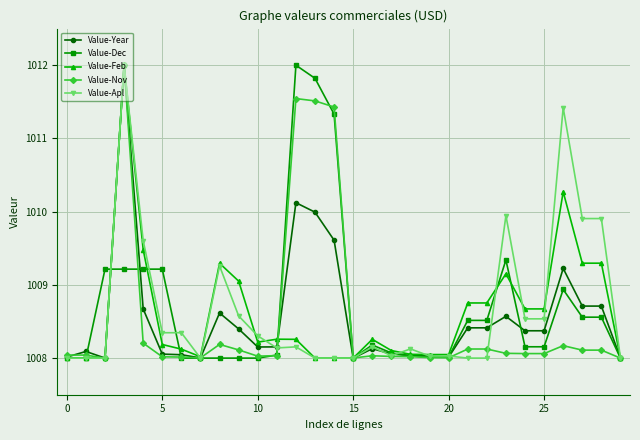

What is the value of the Value-Dec point at the 11th from the left?

1008.0